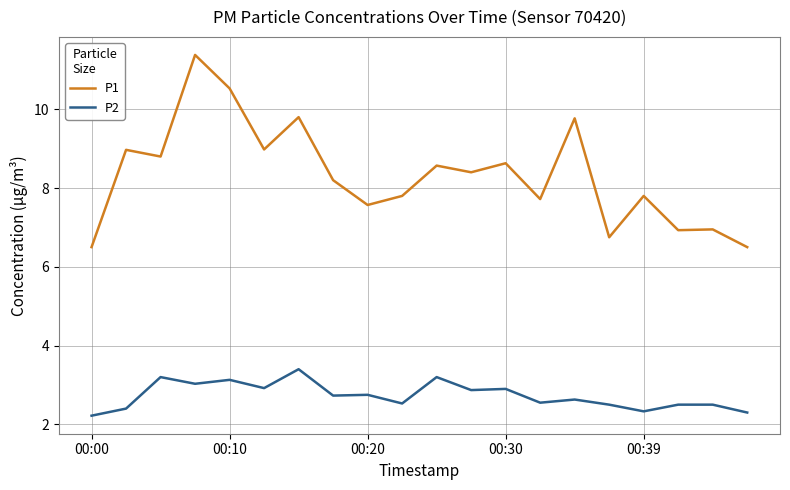

Which series has the largest total across all categories?

P1